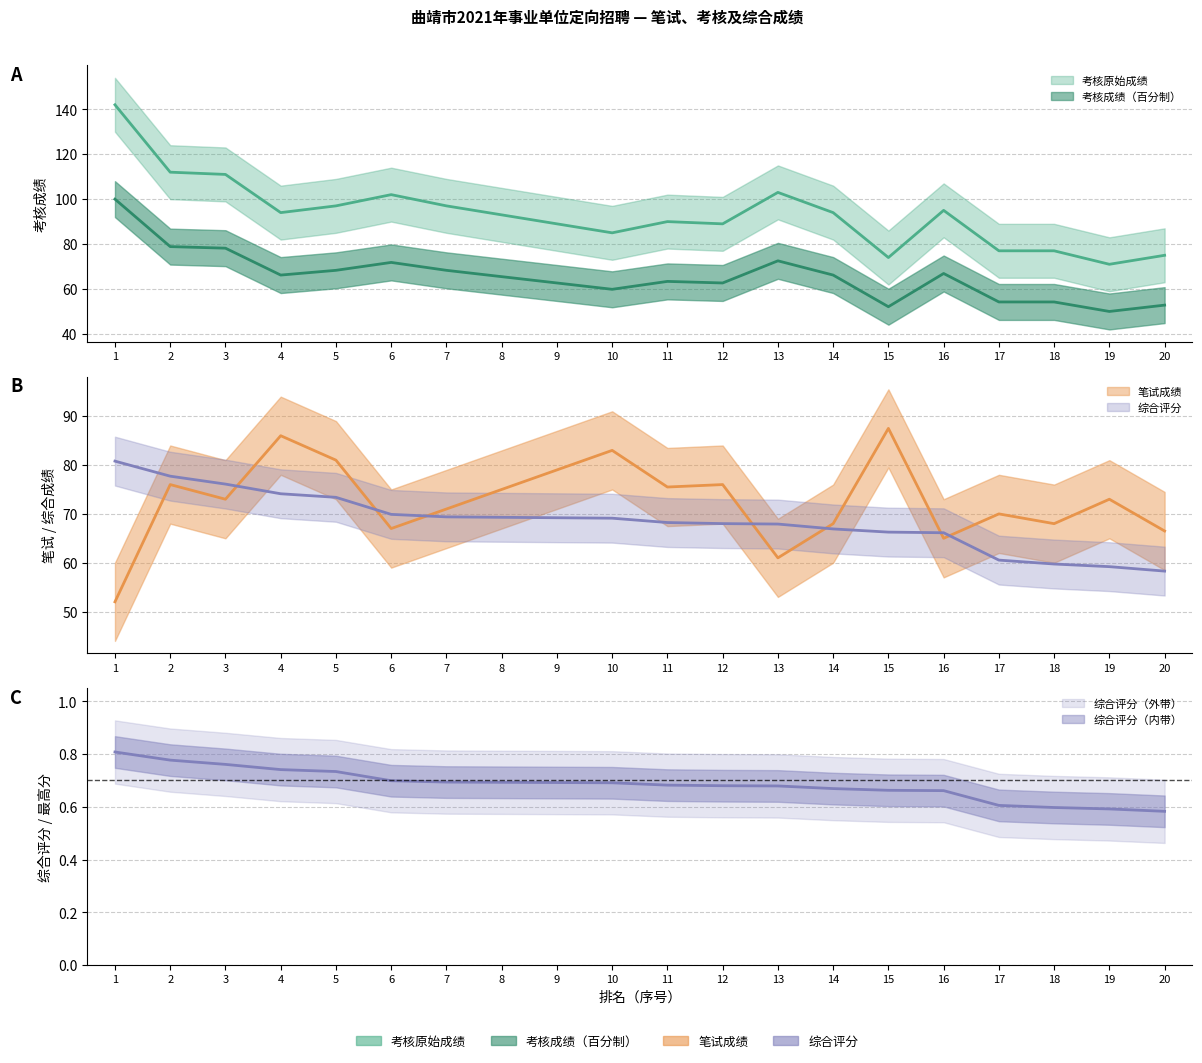

Is it true that 考核原始成绩 equals 162.7 at 3?

False